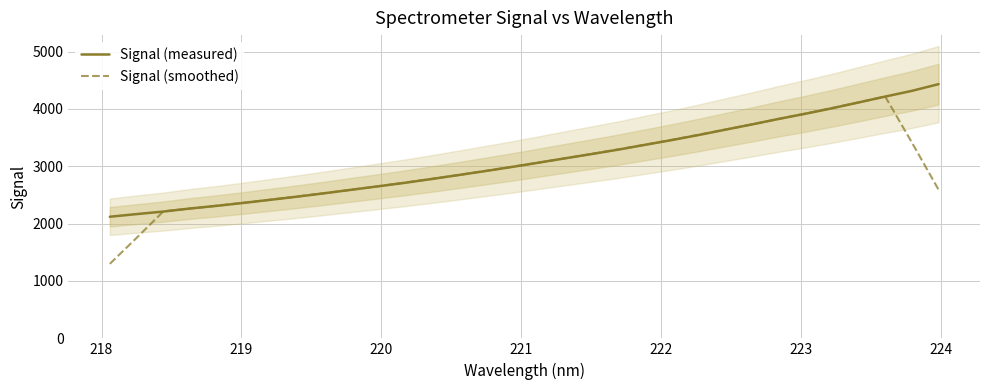

What is the highest value of the Signal (smoothed) series?

4216.3